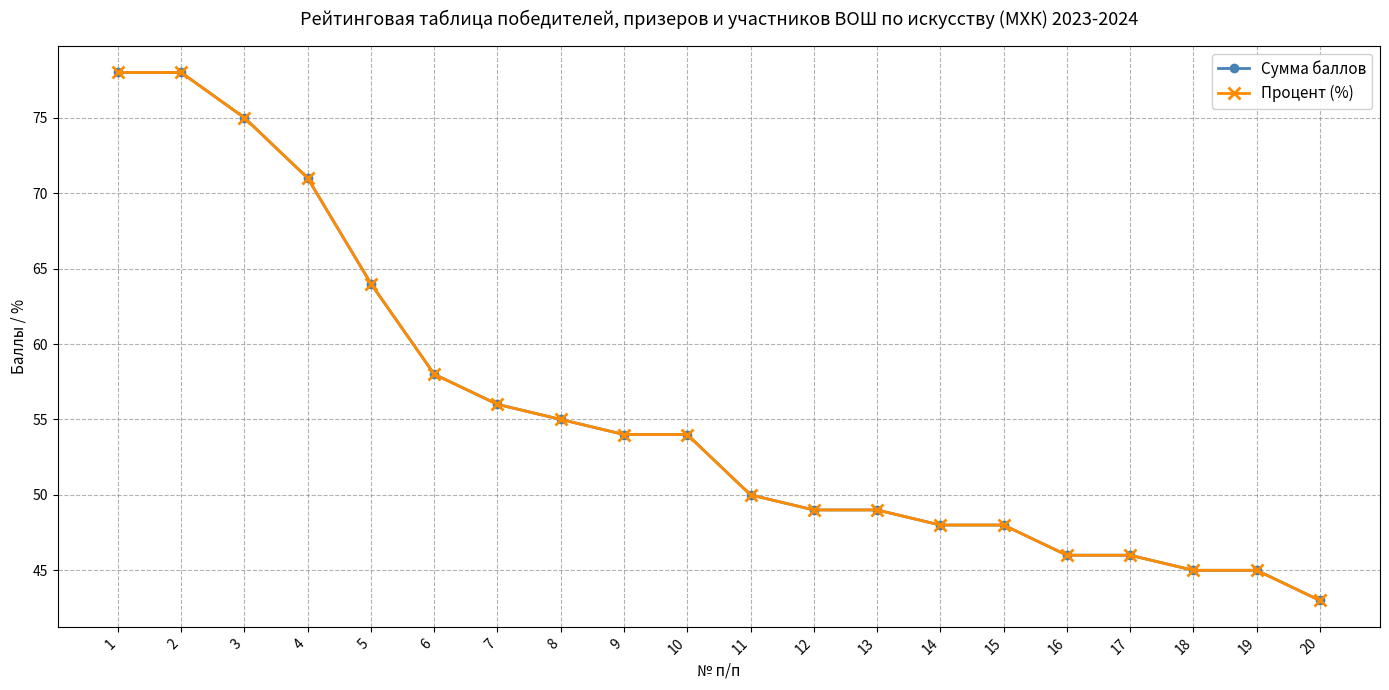

What is the total value across all series at 15?

96